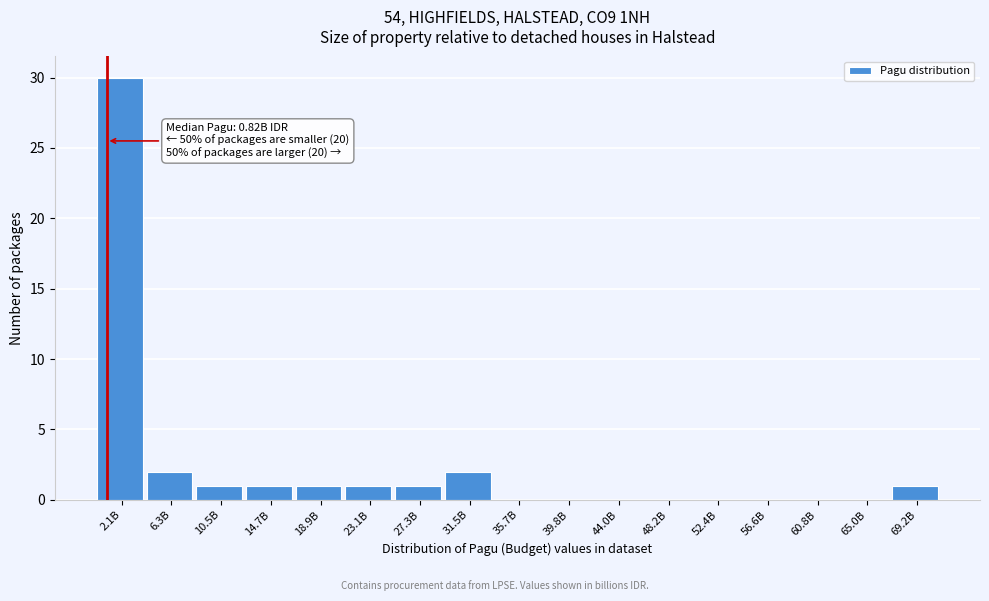

Reading left to right, list all the values displayed in this chart.

2.1B=30	6.3B=2	10.5B=1	14.7B=1	18.9B=1	23.1B=1	27.3B=1	31.5B=2	35.7B=0	39.8B=0	44.0B=0	48.2B=0	52.4B=0	56.6B=0	60.8B=0	65.0B=0	69.2B=1